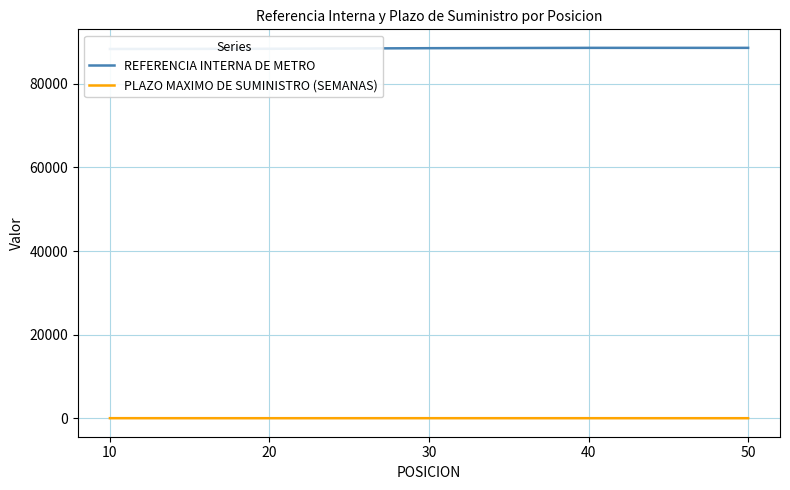

How many interior local peaks does the PLAZO MAXIMO DE SUMINISTRO (SEMANAS) series have?

1